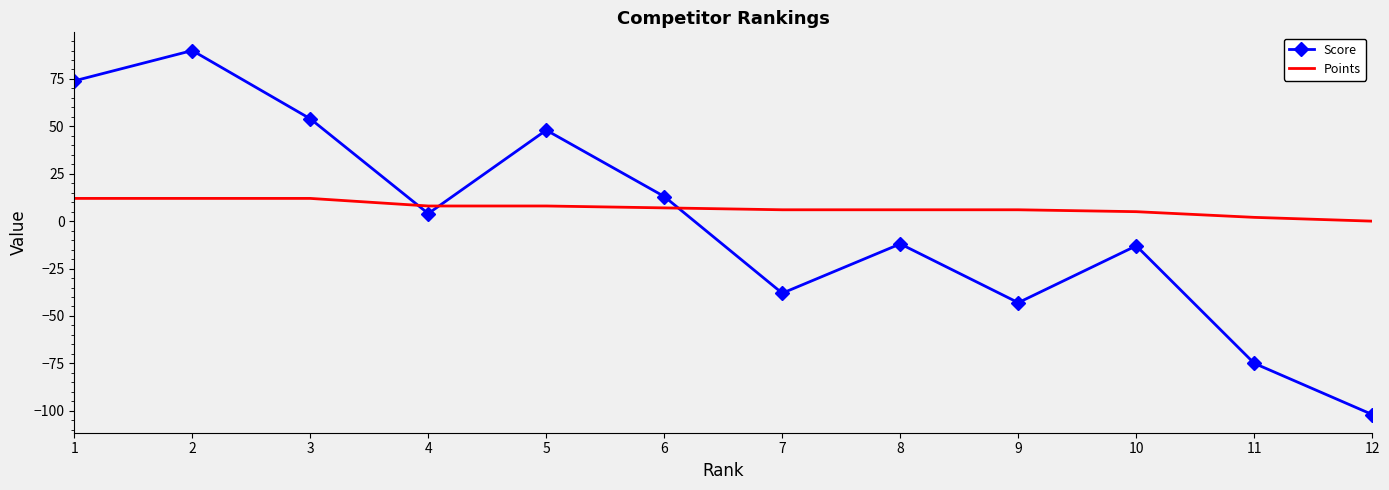

Between 10 and 11, which series saw the biggest shift?

Score